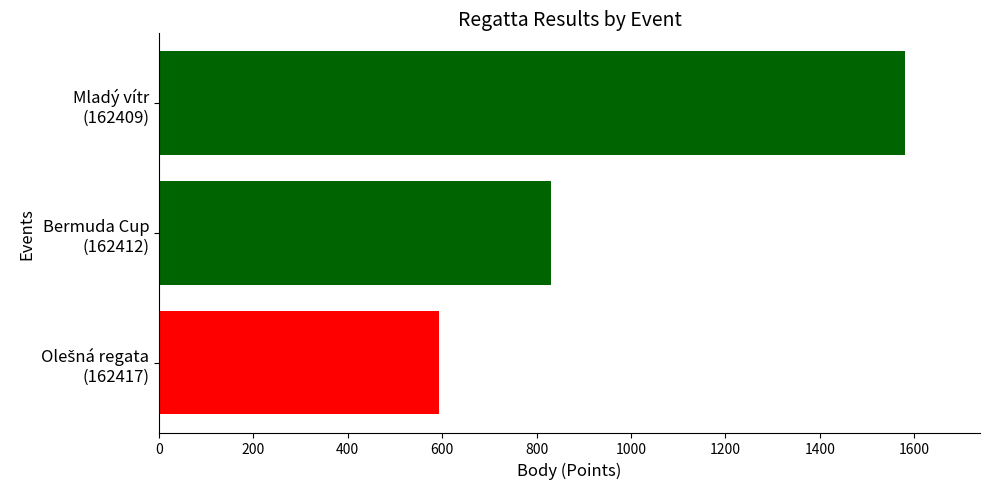

What is the smallest value displayed?

594